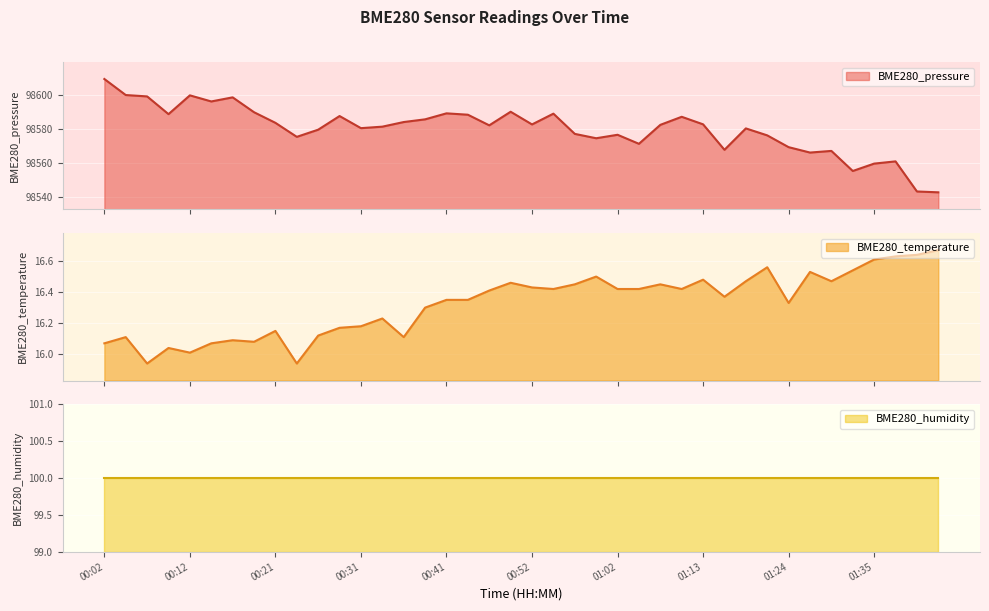

What is the lowest value of the BME280_pressure series?

98542.8